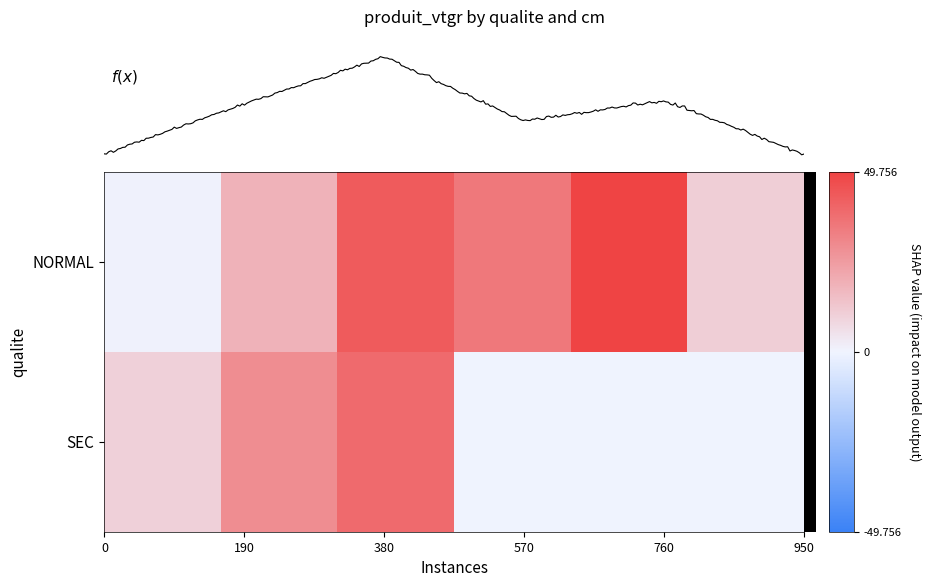

Rank the series by their average value, from lowest to highest.

SEC, NORMAL